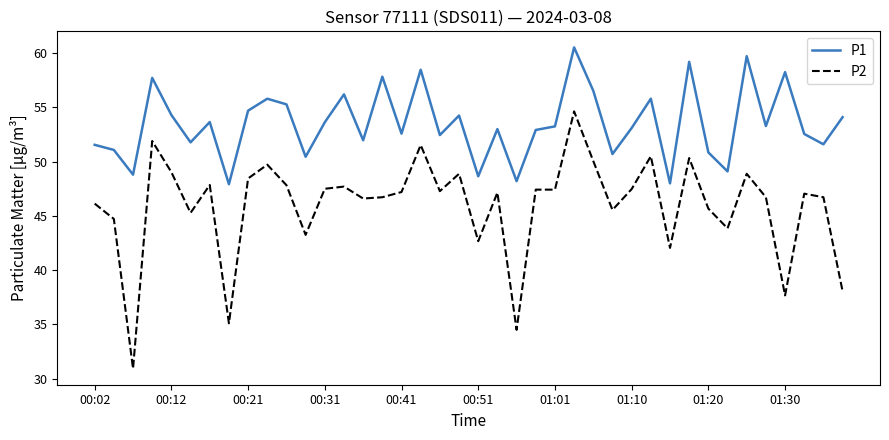

Which series has the largest total across all categories?

P1